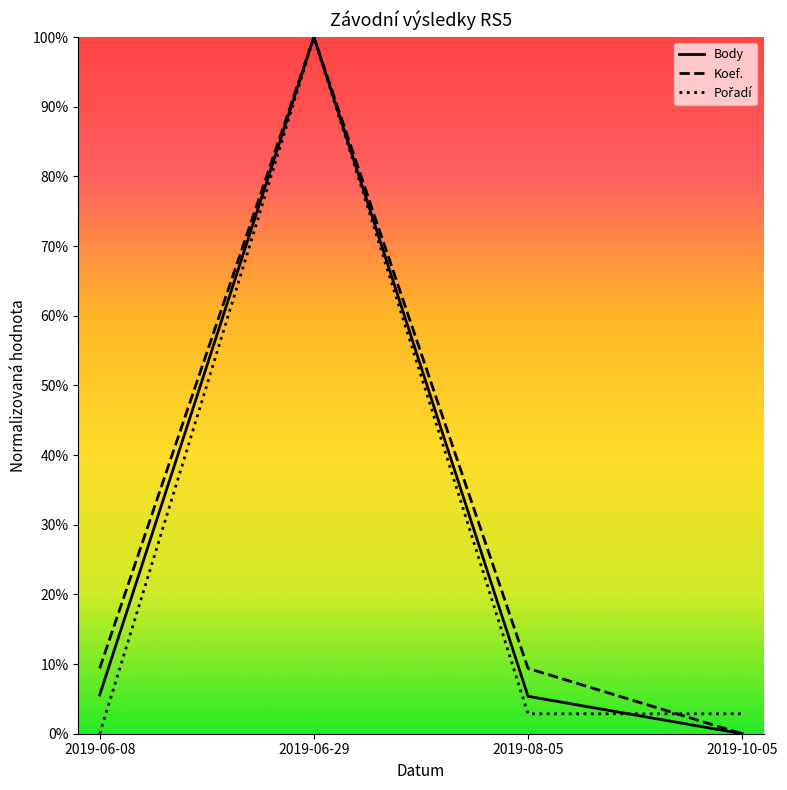

At which category is the sum across all series the highest?

2019-06-29